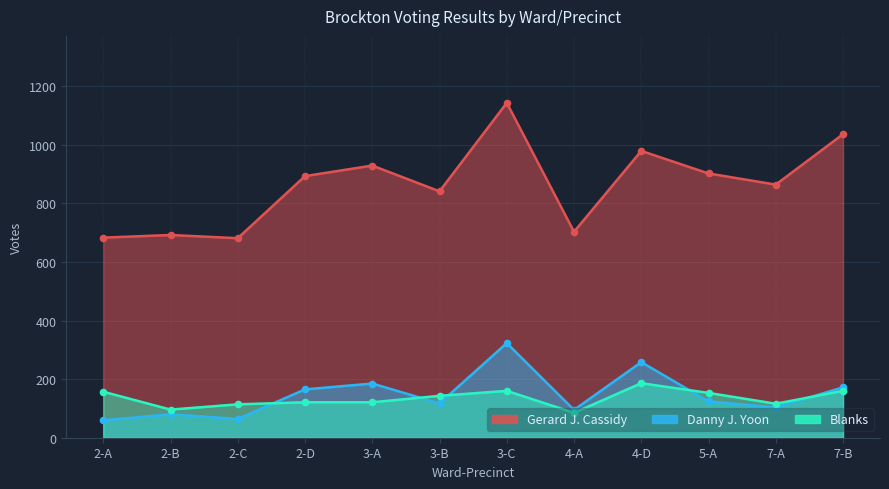

Which series has the largest Y range (max minus min)?

Gerard J. Cassidy